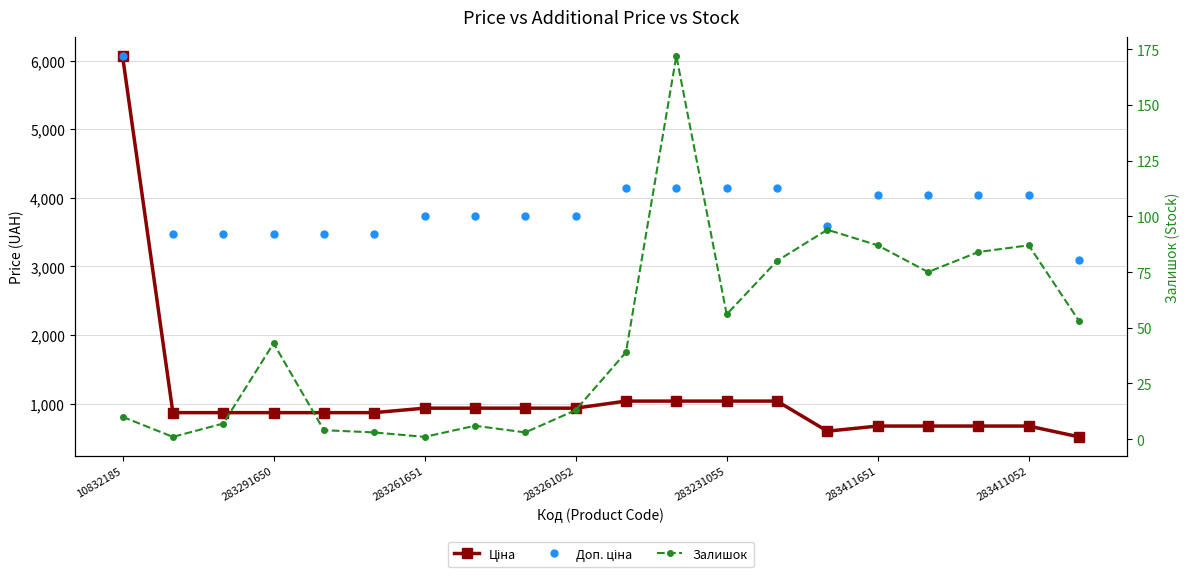

At which category is the sum across all series the highest?

10832185